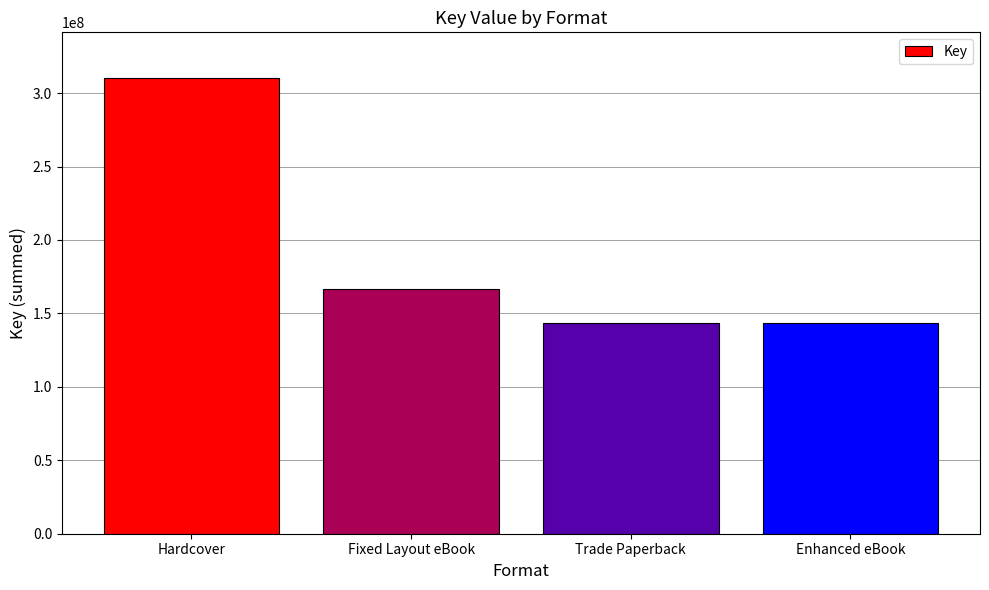

What is the smallest value displayed?

143757973